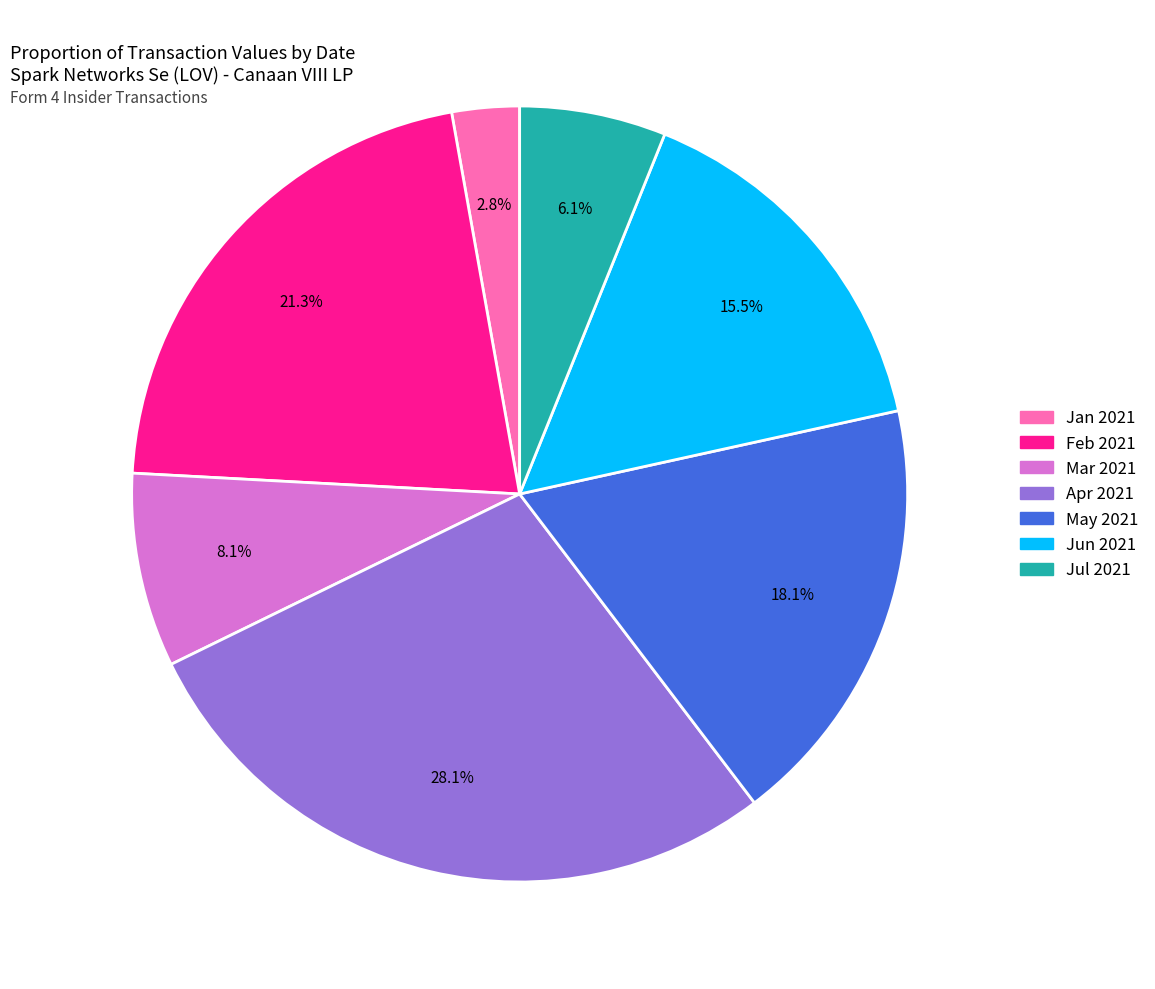

Is there any slice that represents more than half of the pie?

No